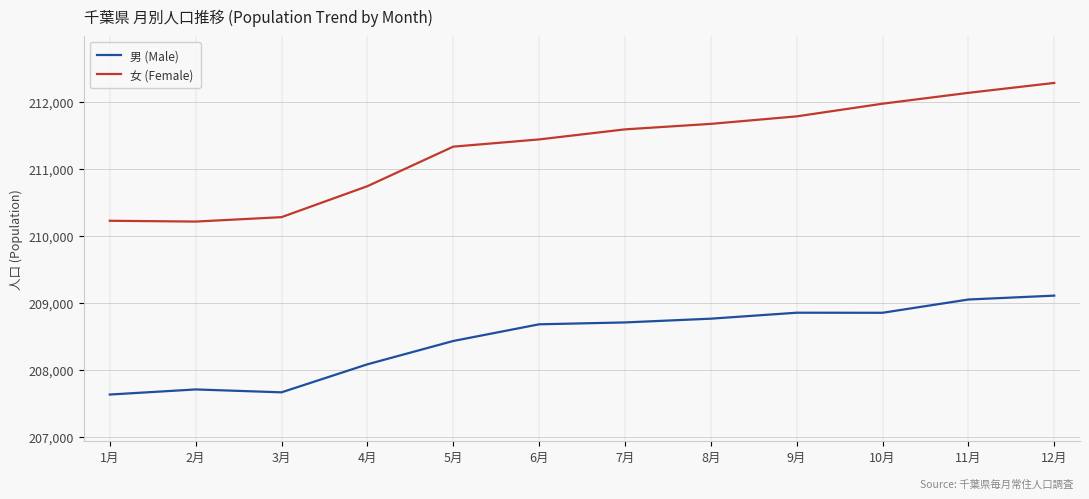

What are all the series names shown in the legend?

男 (Male), 女 (Female)